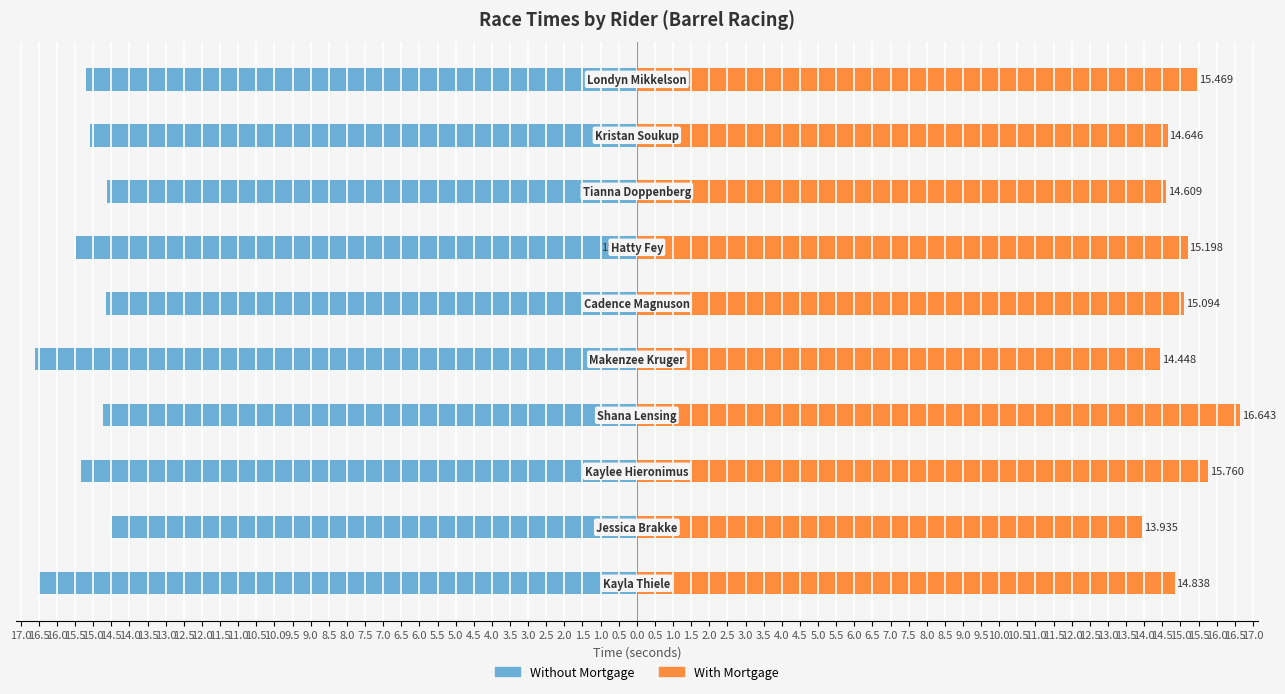

What is the value of the Without Mortgage bar at the 8th from the left?

-14.6